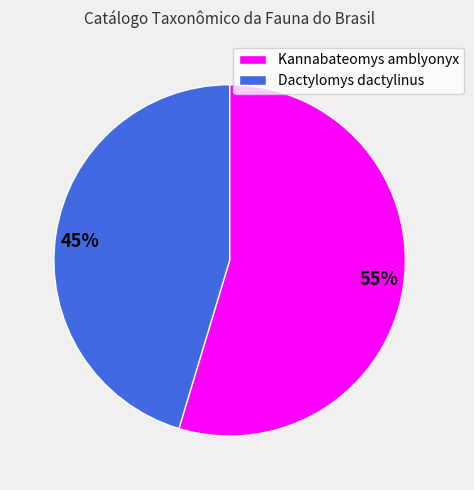

Is there a majority slice in this chart?

Yes